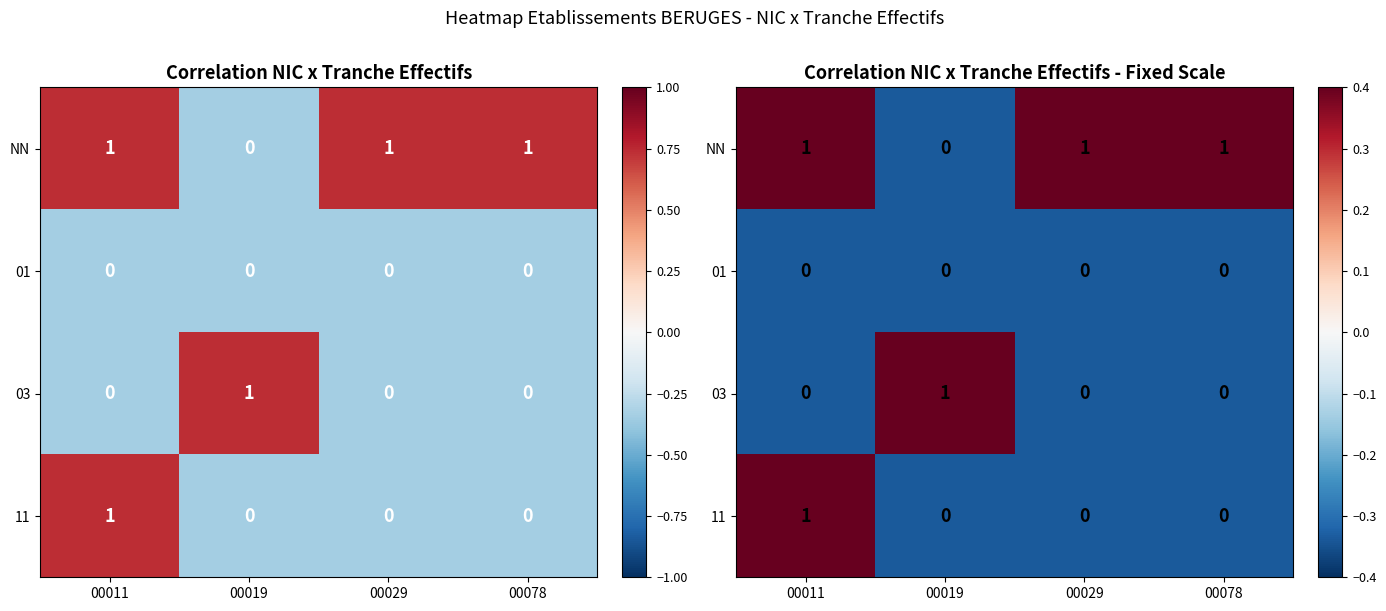

List the labels in order of NN value, smallest first.

00019, 00011, 00029, 00078